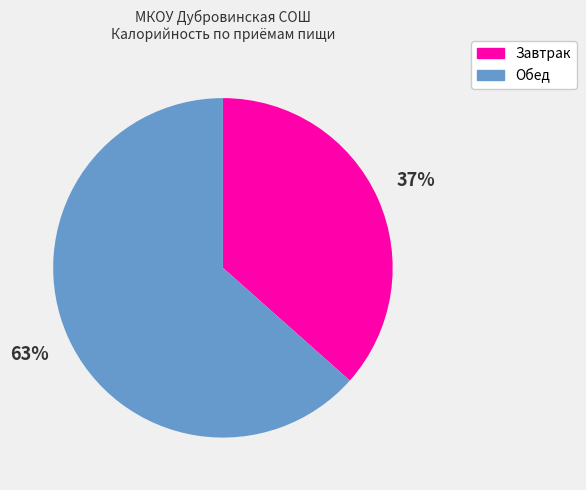

Does any single category account for the majority?

Yes